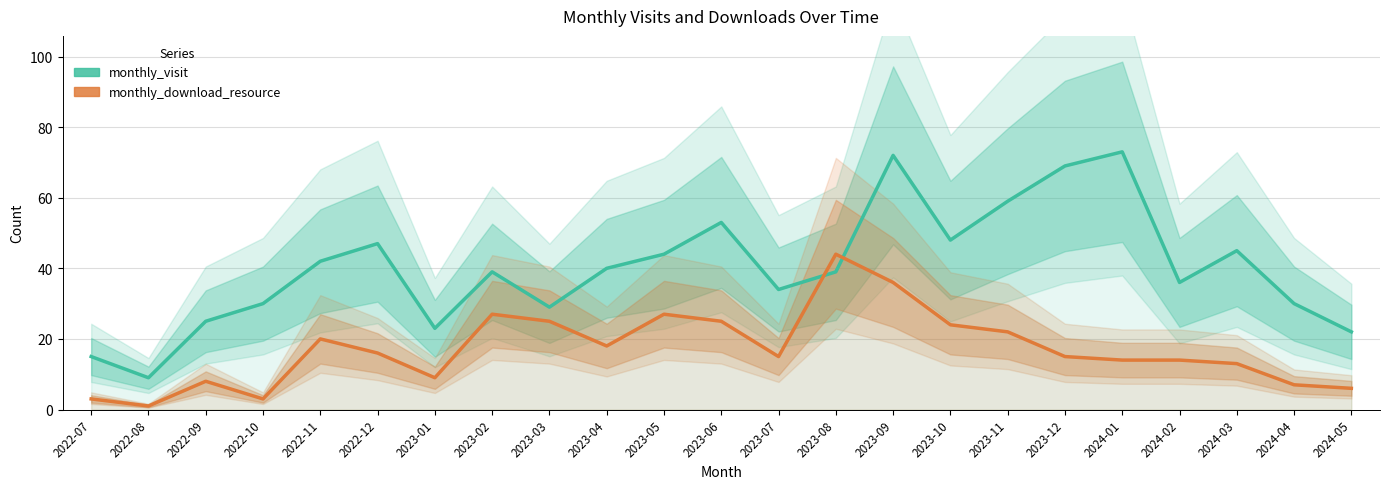

At which category does the chart reach its peak across all series?

2024-01